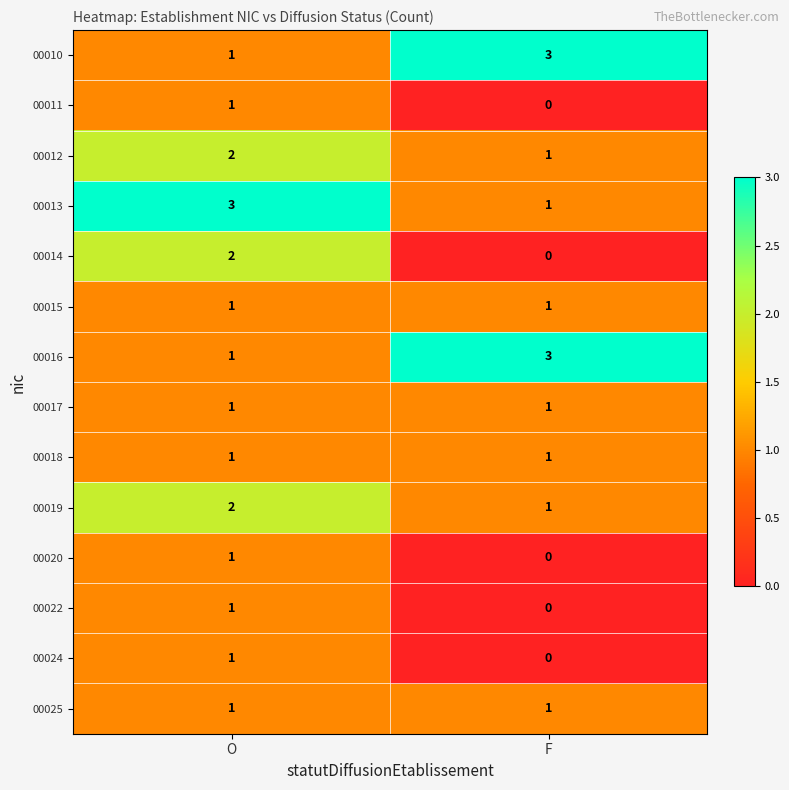

Rank the categories by 00019 value from lowest to highest.

F, O